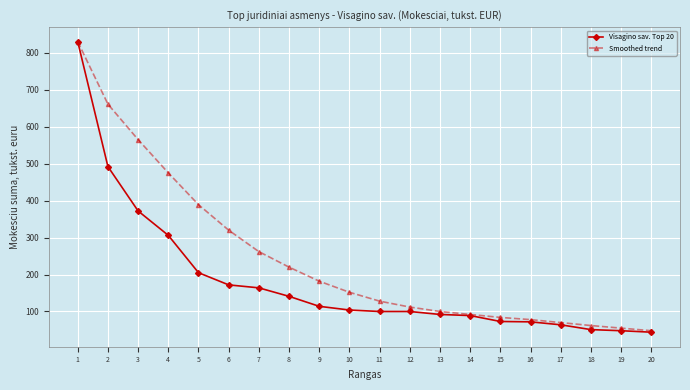

Which series changed the most between 8 and 18?

Smoothed trend